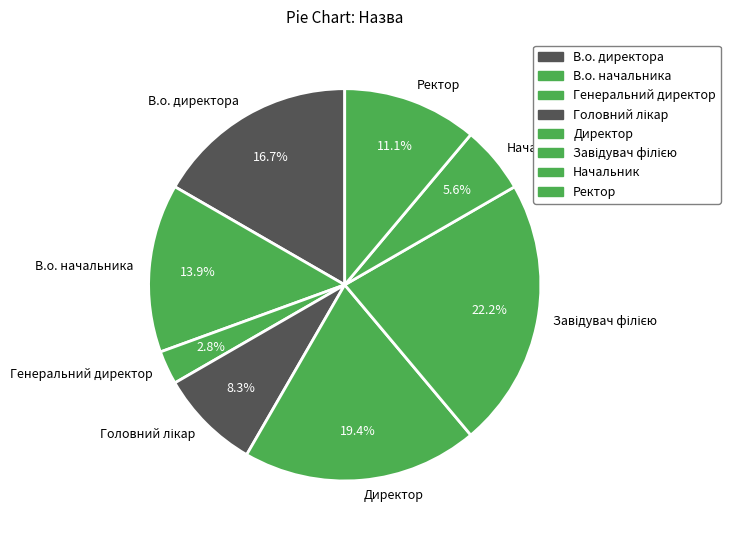

To the nearest percent, what is the average slice percentage?

12%